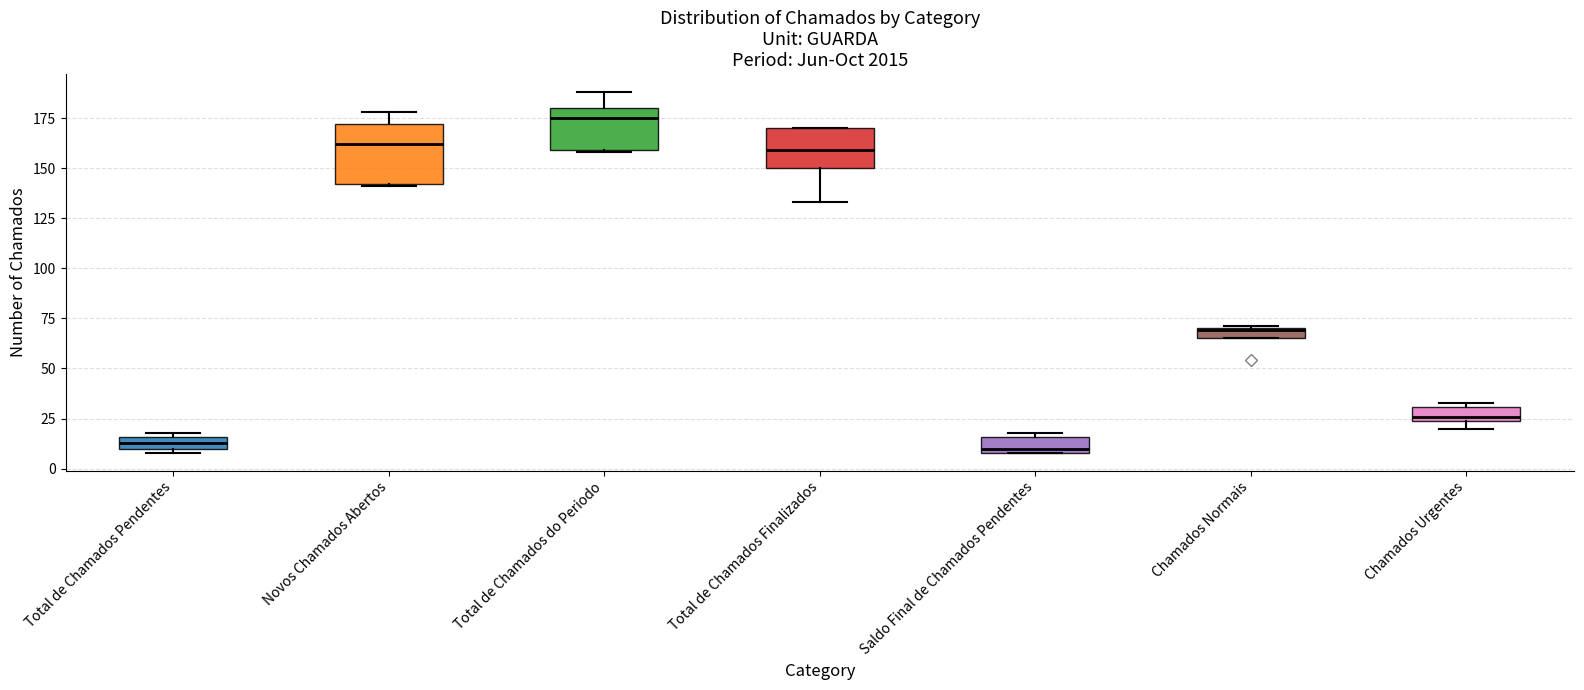

Where does the upper whisker of the box for Total de Chamados do Periodo end on the y-axis? The values are not printed on the chart, so give them approximately, as read against the axis.

190